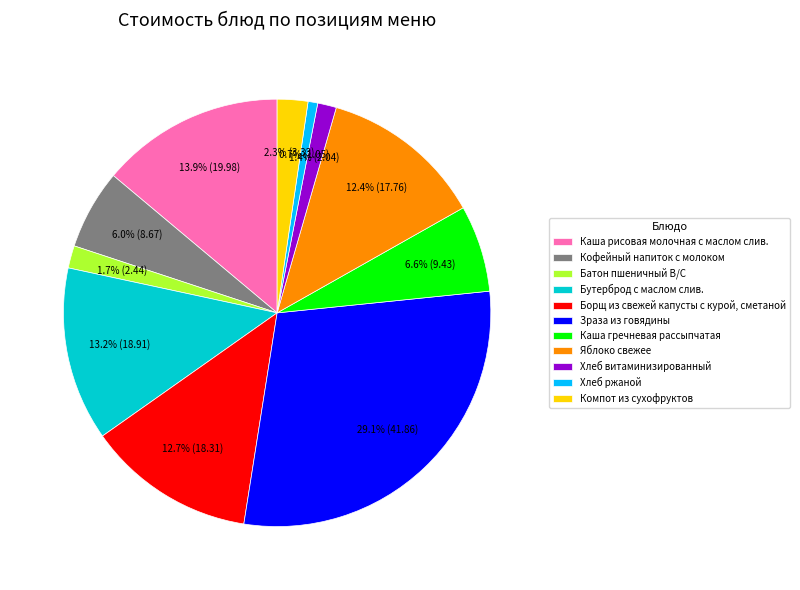

How many segments does this pie chart have?

11